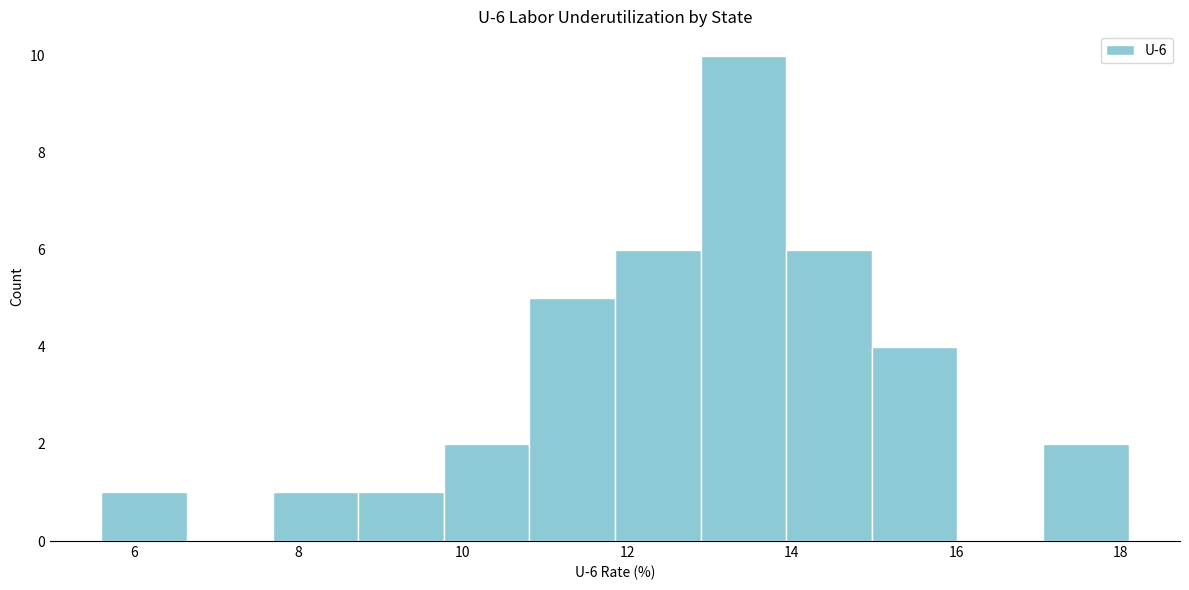

Over which range of the x-axis is the bar tallest?

12.8 to 14.0